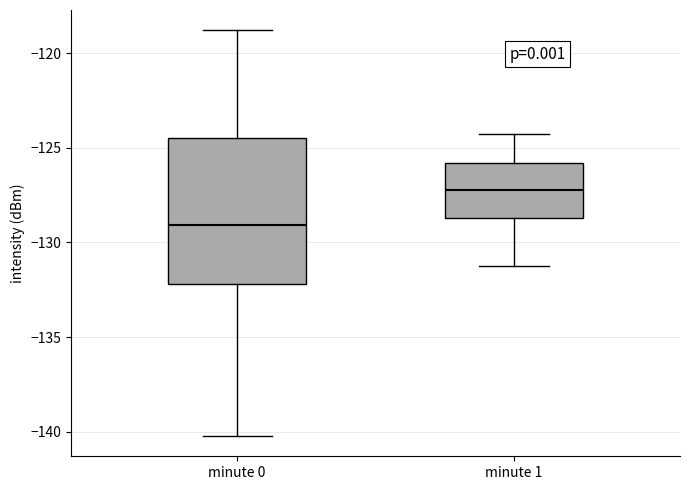

Reading left to right, transcribe this box plot: for each box, give where its median line is, the range the box spans, and where its two whiskers end, as read against the y-axis. The values are not printed on the chart, so give them approximately, as read against the axis.

minute 0: median -129.0, box -132.0 to -124.5, whiskers -140.0 to -119.0
minute 1: median -127.0, box -128.5 to -126.0, whiskers -131.0 to -124.0